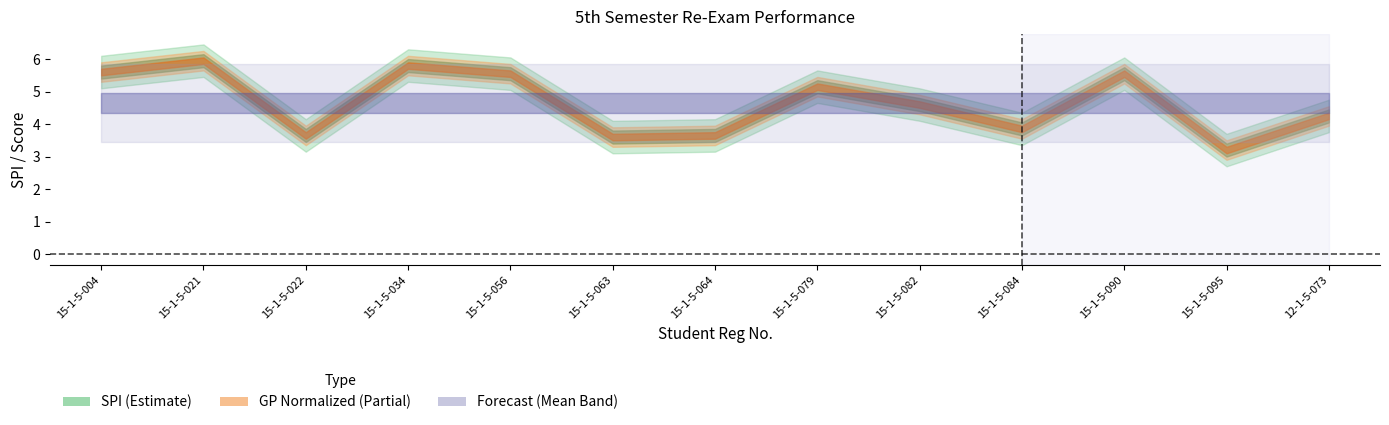

At which category does GP reach its first local valley?

15-1-5-022